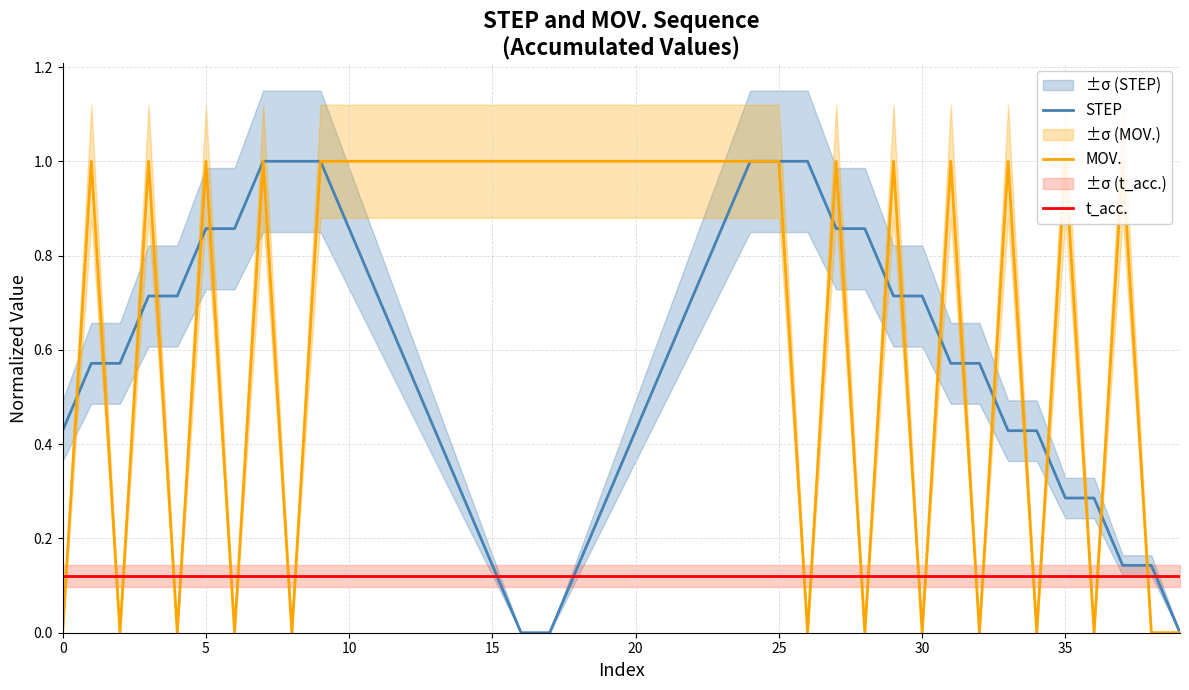

How many categories are shown in the chart?

40